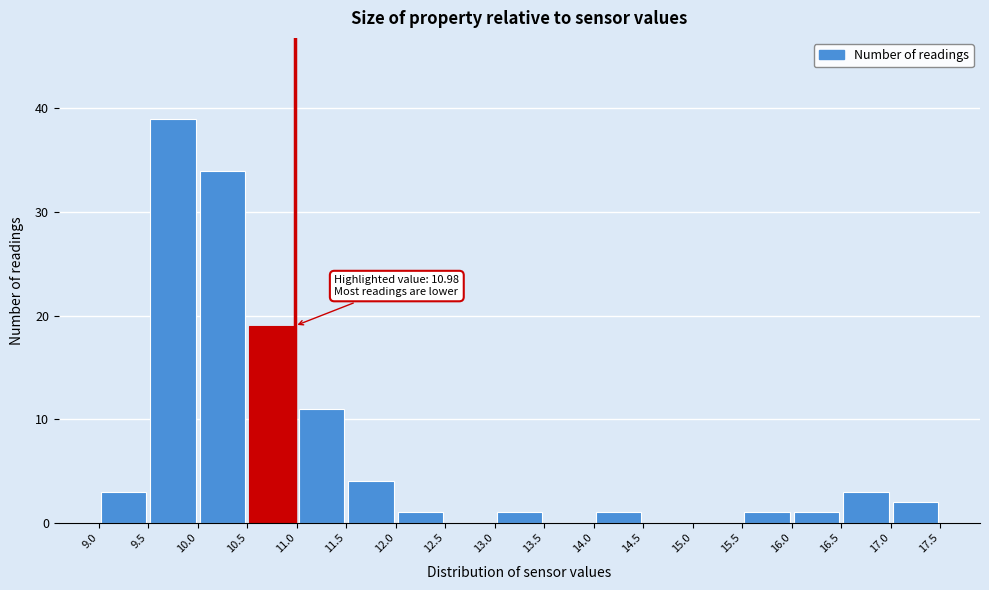

Which range on the x-axis has the tallest bar?

9.5 to 10.0